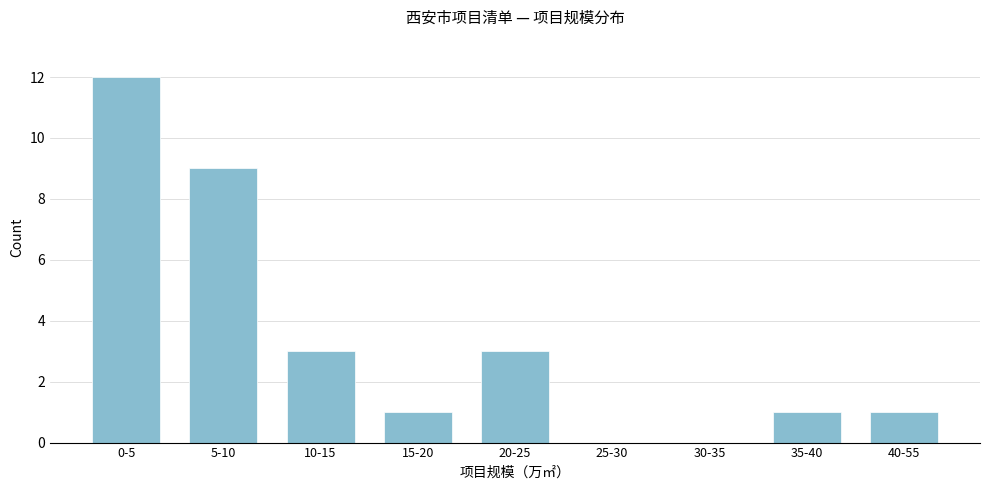

Reading left to right, transcribe all the data shown in this chart.

0-5=12	5-10=9	10-15=3	15-20=1	20-25=3	25-30=0	30-35=0	35-40=1	40-55=1